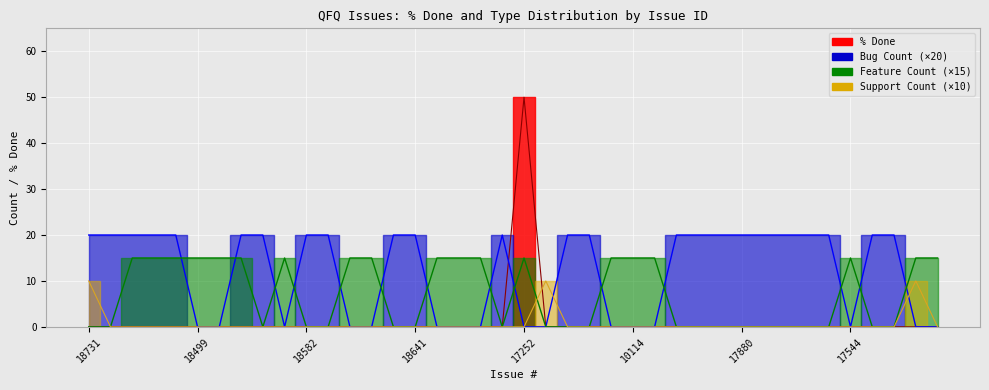

Which series has the largest total across all categories?

Bug Count line